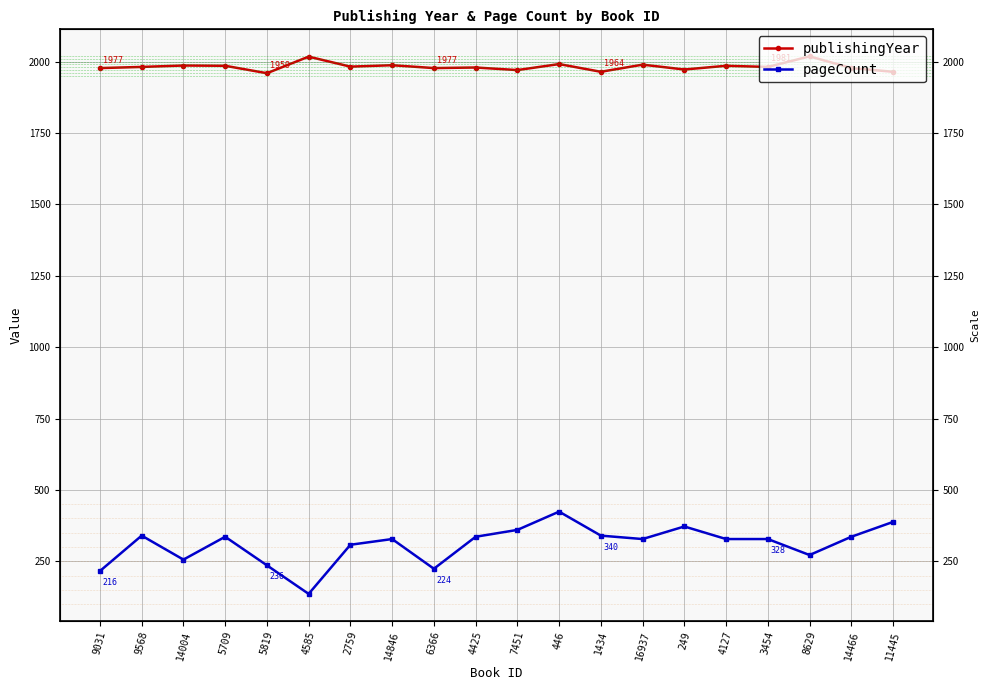

At which label is publishingYear closest to 1988?

14846